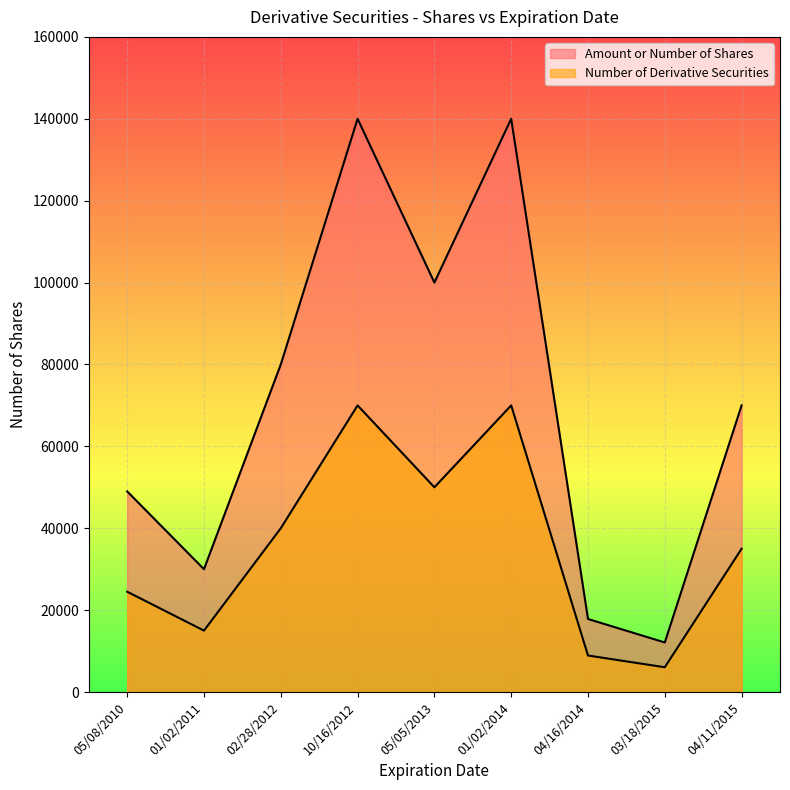

Reading left to right, list all the values displayed in this chart.

Amount or Number of Shares: 05/08/2010=49000	01/02/2011=30000	02/28/2012=80000	10/16/2012=140000	05/05/2013=100000	01/02/2014=140000	04/16/2014=17840	03/18/2015=12106	04/11/2015=70000
Number of Derivative Securities: 05/08/2010=24500	01/02/2011=15000	02/28/2012=40000	10/16/2012=70000	05/05/2013=50000	01/02/2014=70000	04/16/2014=8920	03/18/2015=6053	04/11/2015=35000